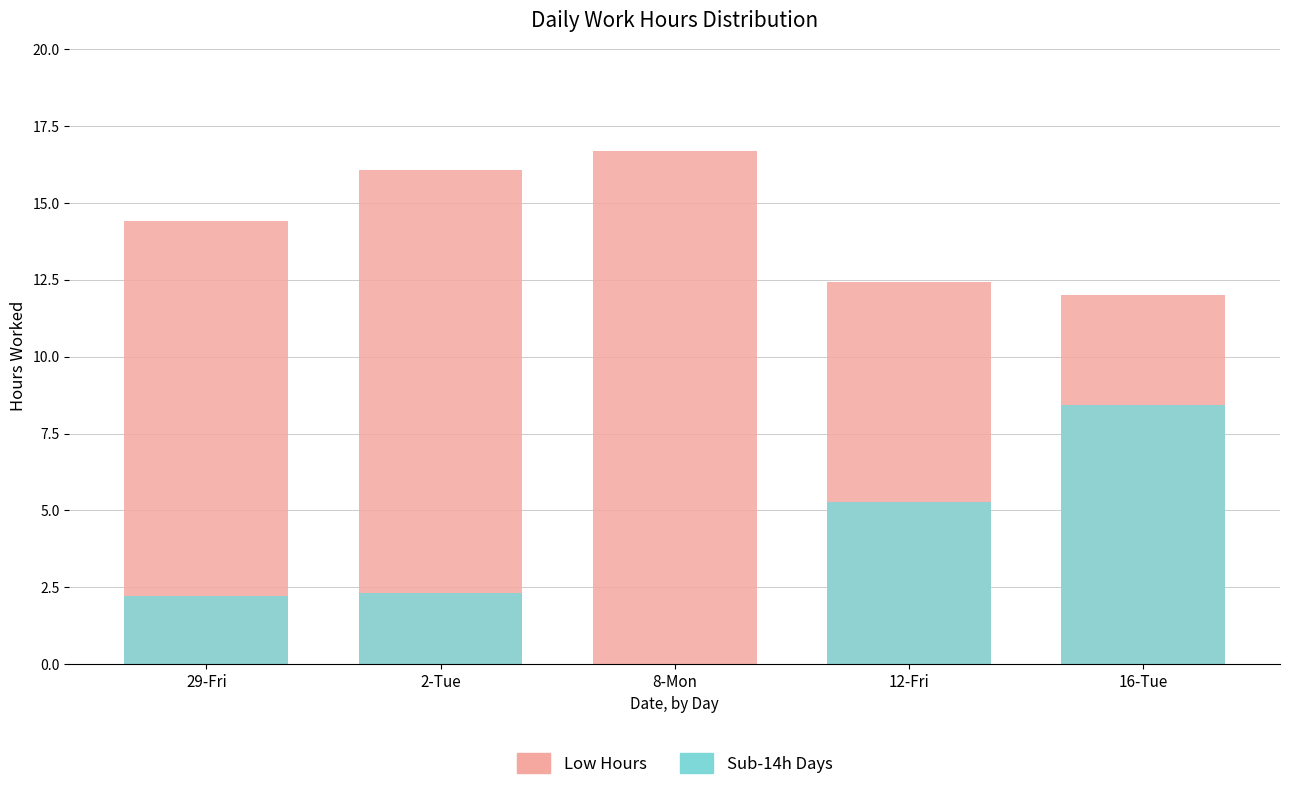

What is the difference between the maximum and minimum values in the Sub-14h Days series?

8.4